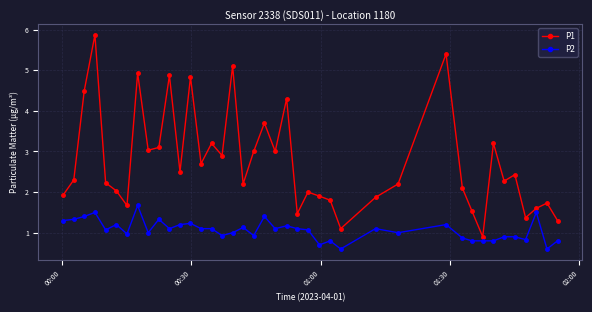

What is the greatest value displayed?

5.9